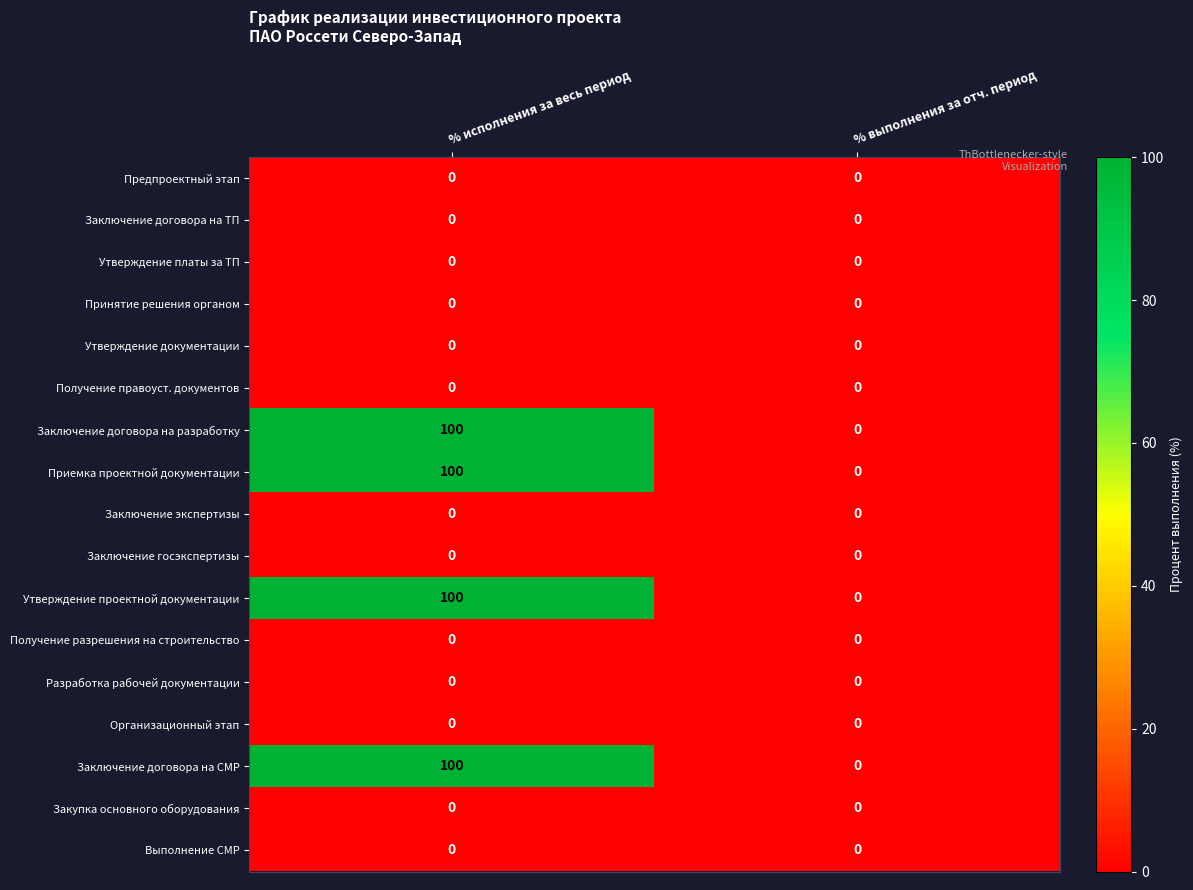

What is the spread (max minus min) of values at % исполнения за весь период?

100